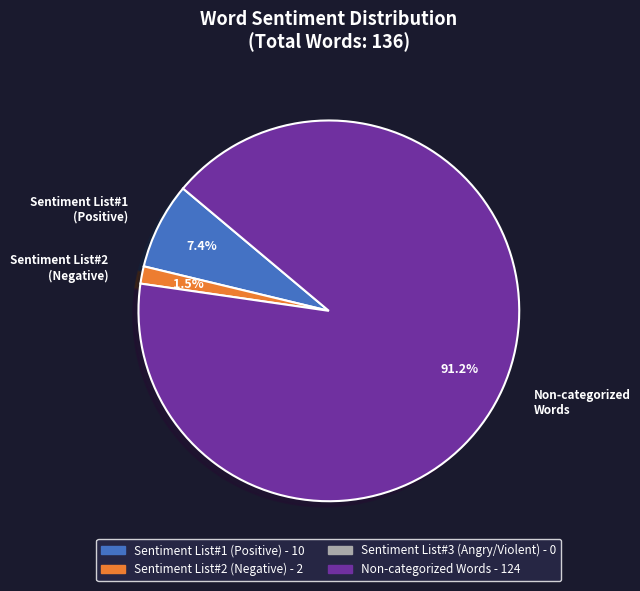

Which slice is the largest?

Non-categorized Words